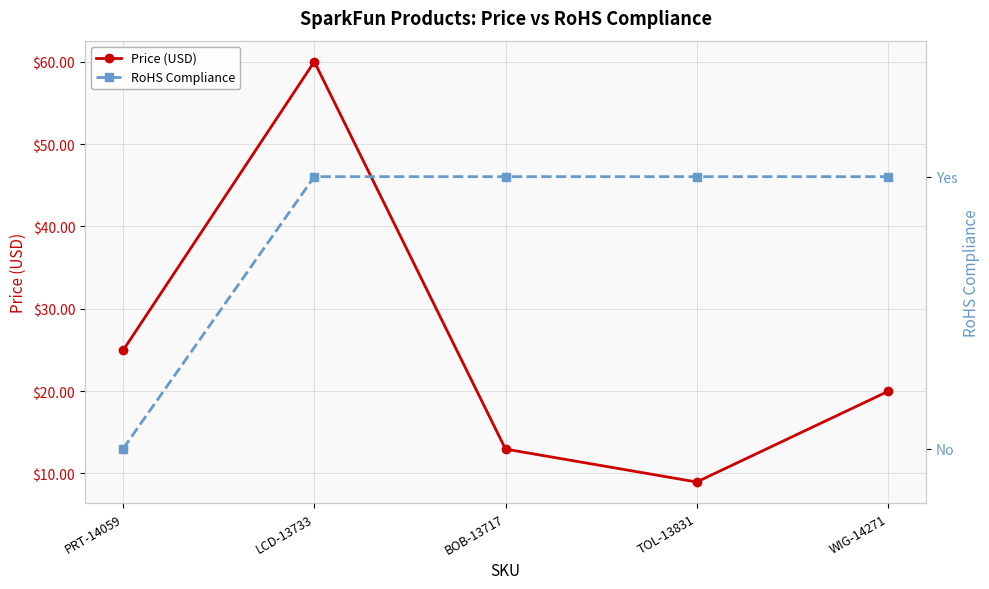

Is the value of Price (USD) at LCD-13733 greater than the value of RoHS Compliance at TOL-13831?

Yes